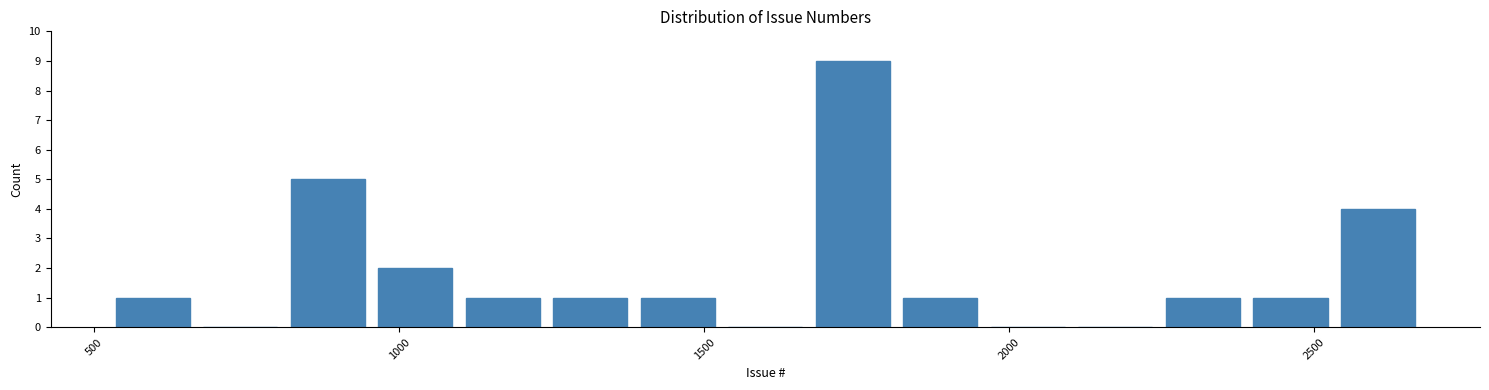

Read against the x-axis, roughly where is the centre of the tallest bar?

1750